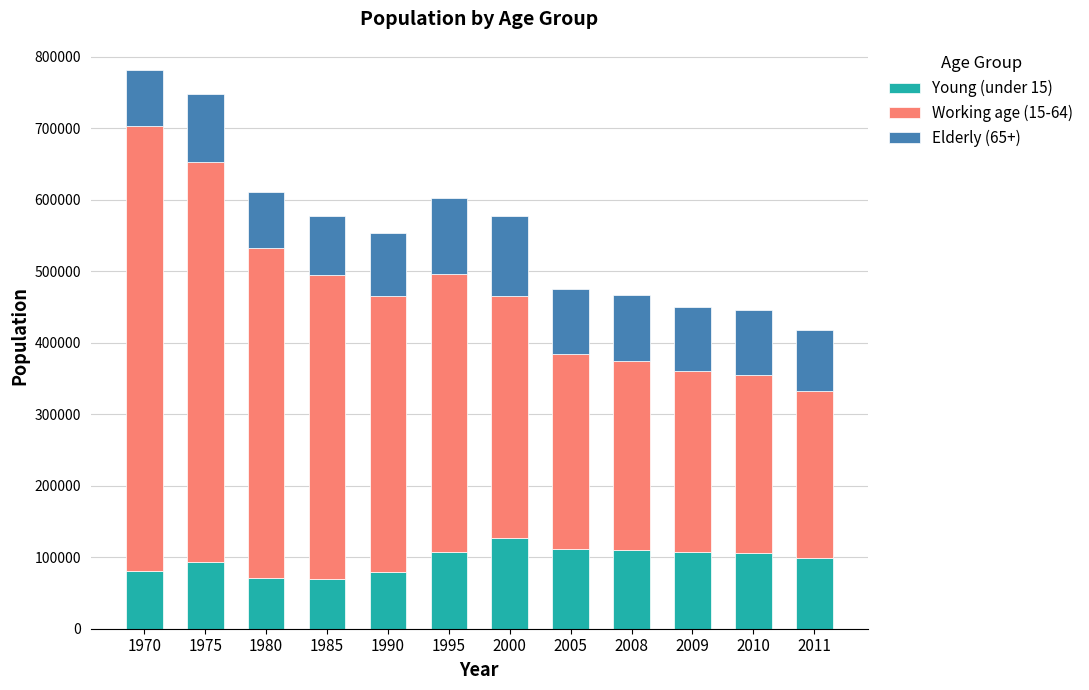

How many bars are there in total?

12